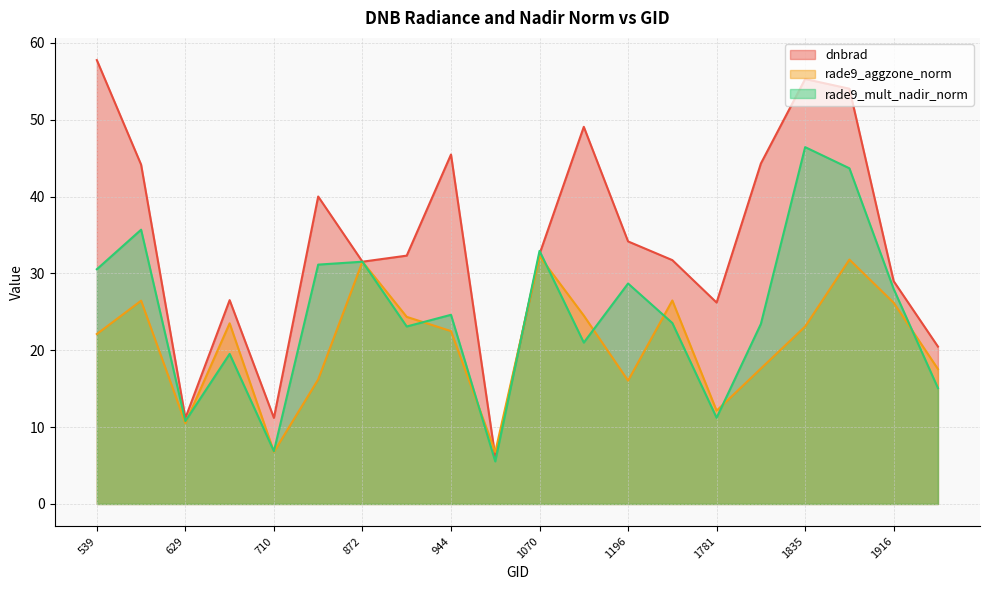

The rade9_aggzone_norm series shows 12.3 at 1880. True or false?

False